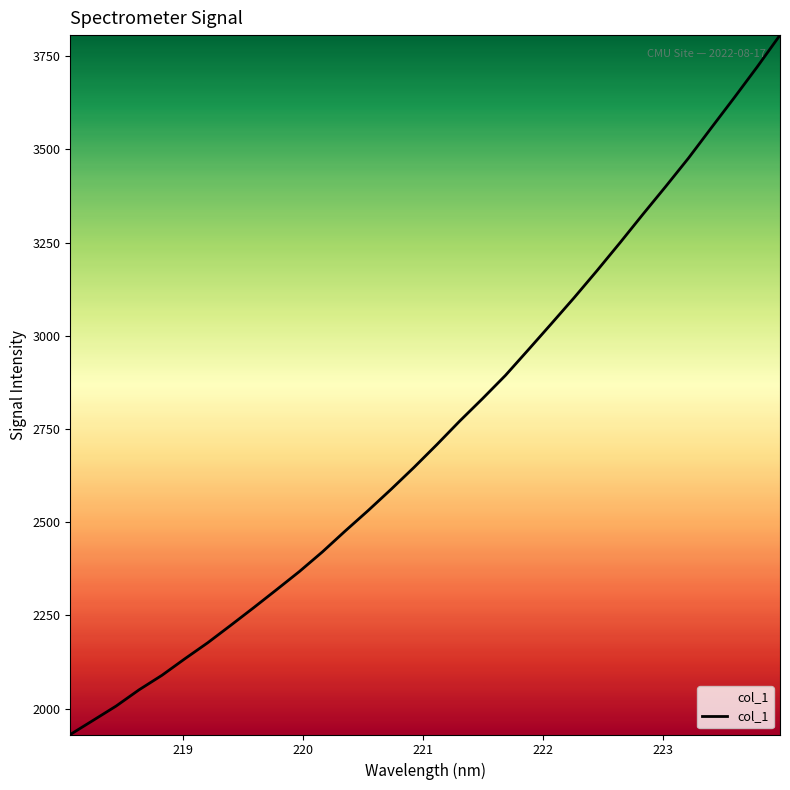

How many categories are shown in the chart?

32